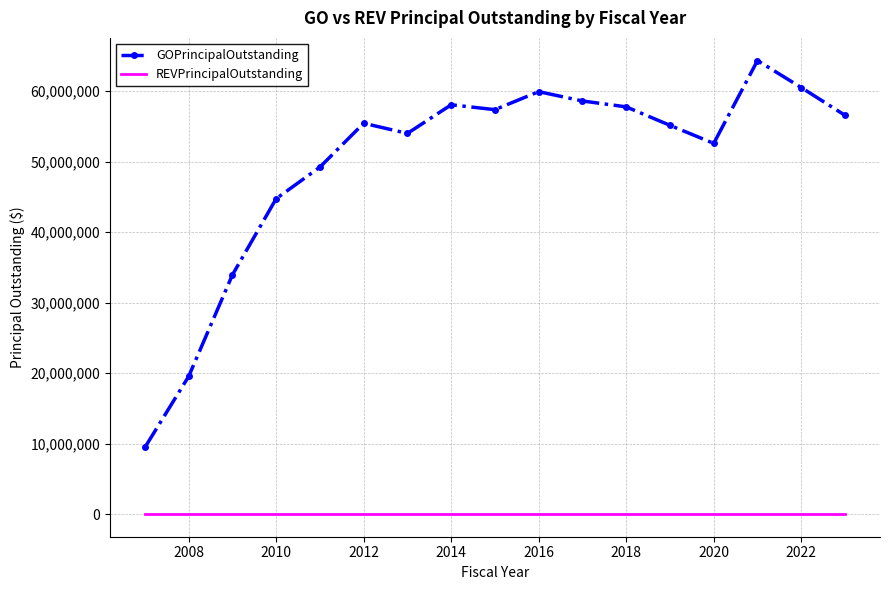

Reading left to right, what are all the values shown in this chart?

GOPrincipalOutstanding: 9445000	19520000	33925000	44735000	49220000	55440000	54000000	58060000	57370000	59925000	58600000	57765000	55145000	52585000	64335000	60510000	56570000
REVPrincipalOutstanding: 0	0	0	0	0	0	0	0	0	0	0	0	0	0	0	0	0